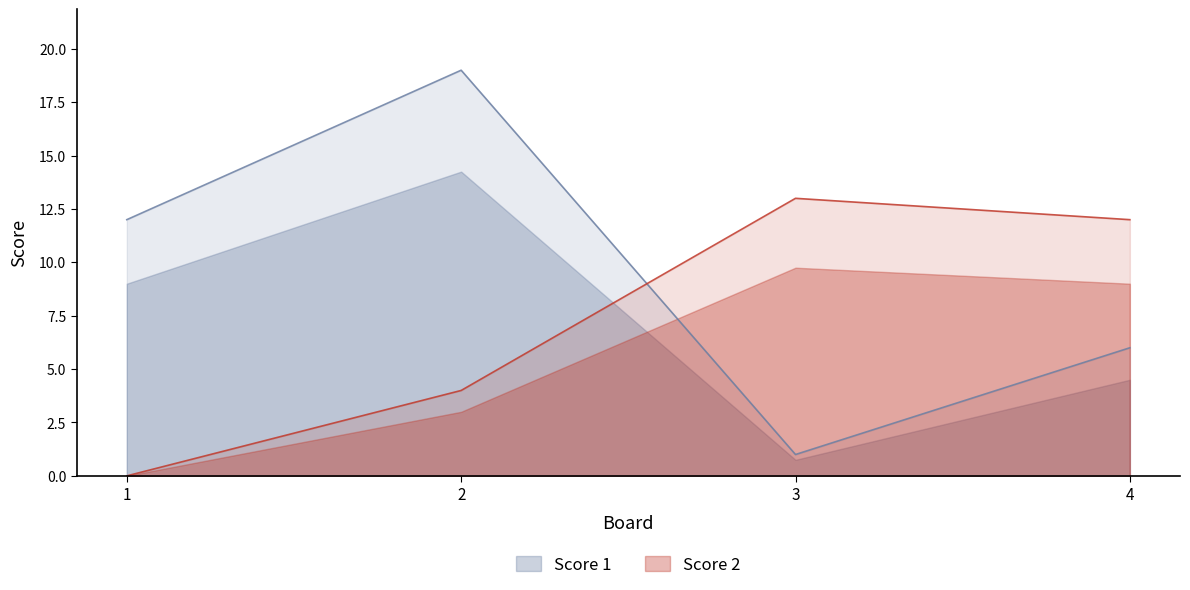

The Score 1 series shows 6 at 1. True or false?

False